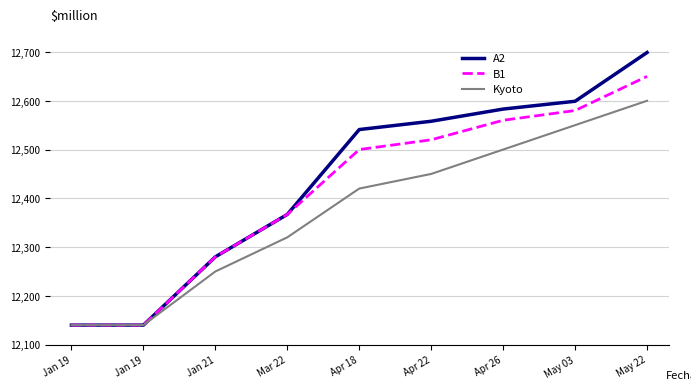

Count the number of categories in the chart.

9